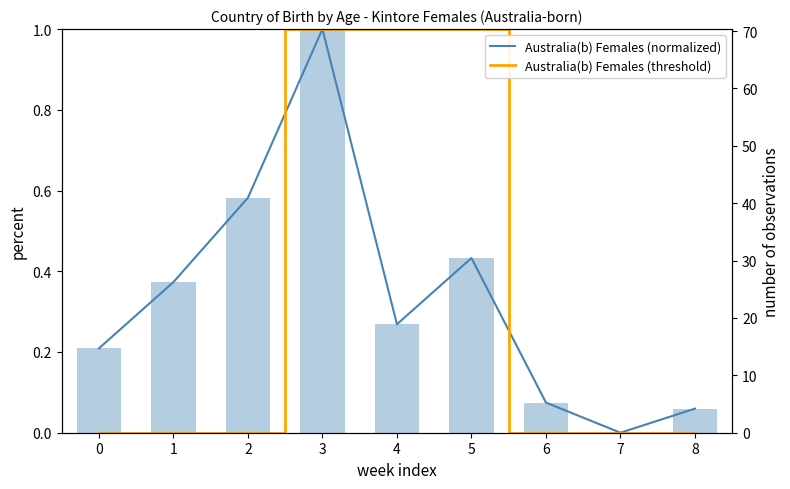

Which category has the highest value across all series?

3